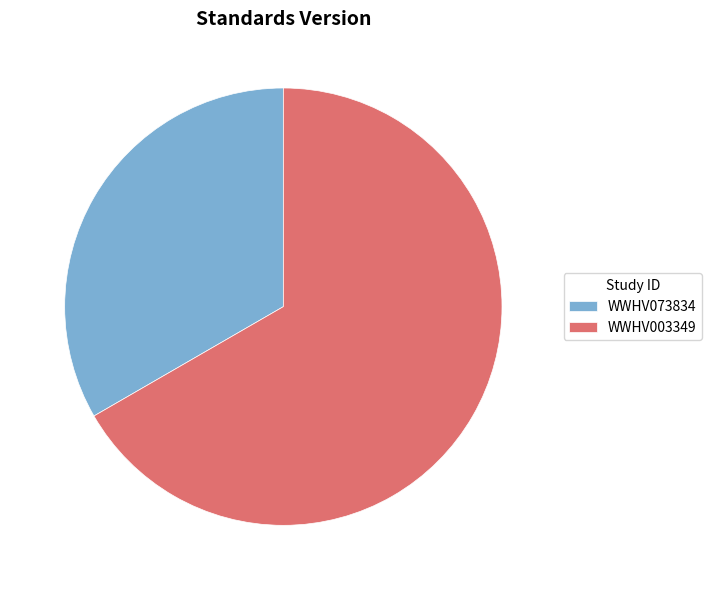

Which slice is the largest?

WWHV003349